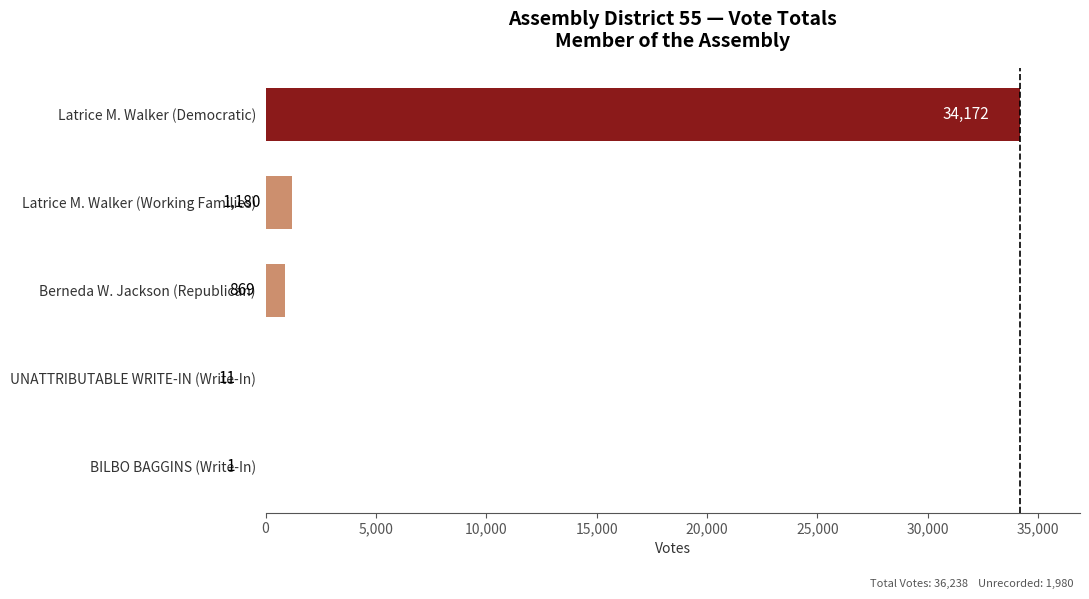

What is the sum of all values?

36233